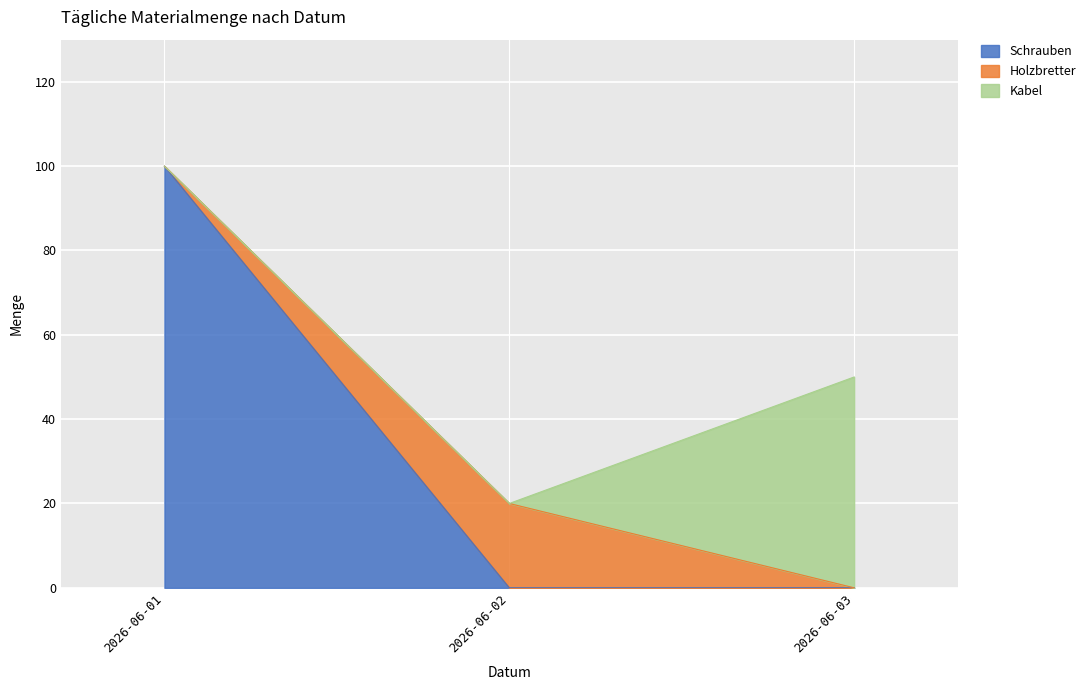

Which has a higher value, 2026-06-03 or 2026-06-02?

2026-06-03